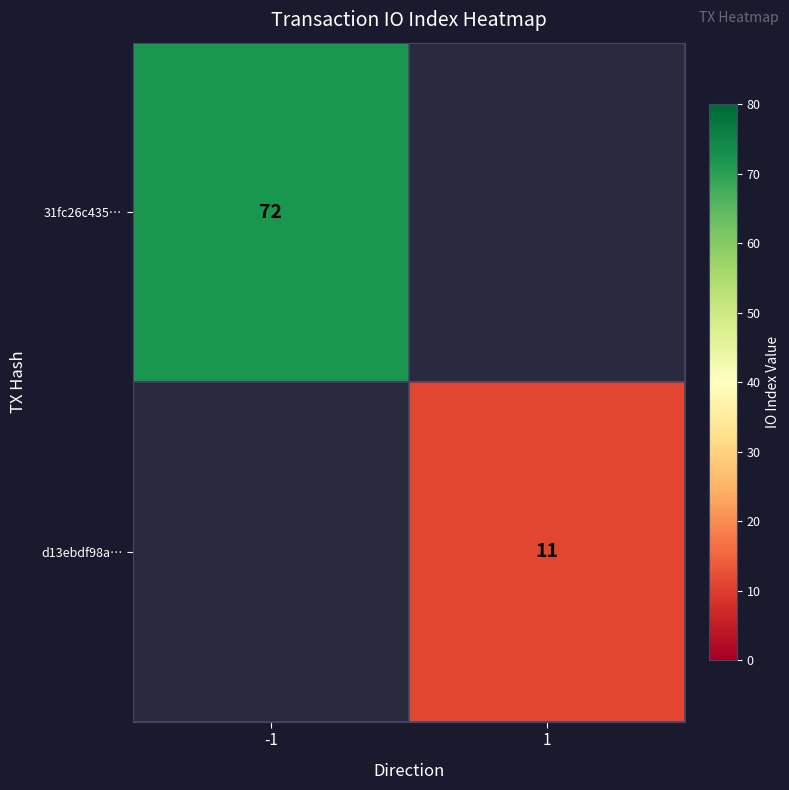

How many categories are shown in the chart?

2